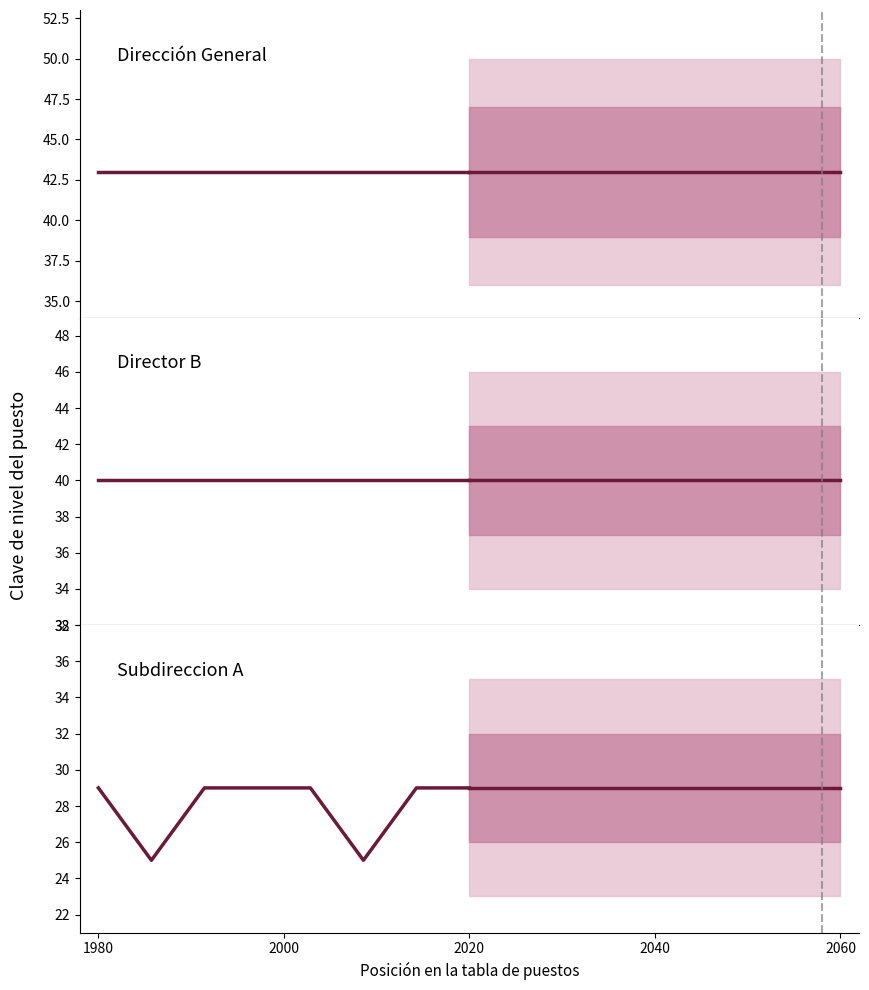

Does the chart have visible grid lines?

No